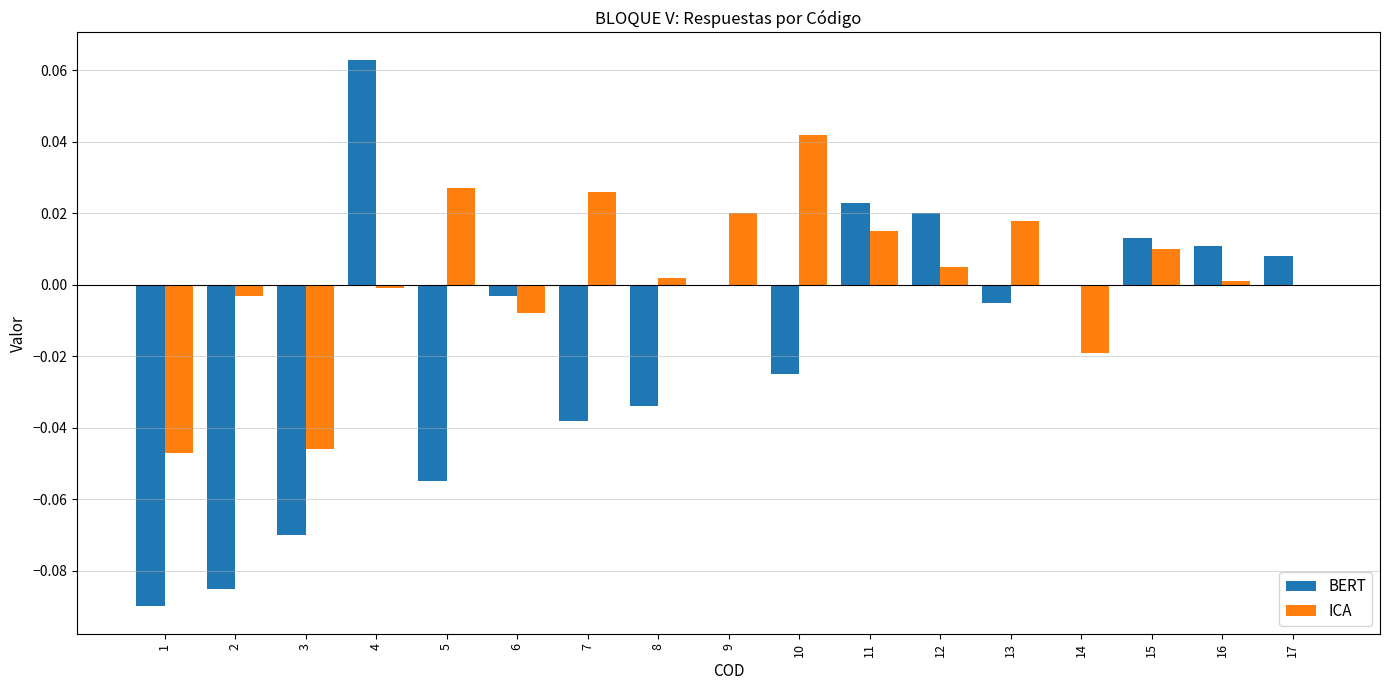

True or false: ICA has a value of 0.0 at 8.

True